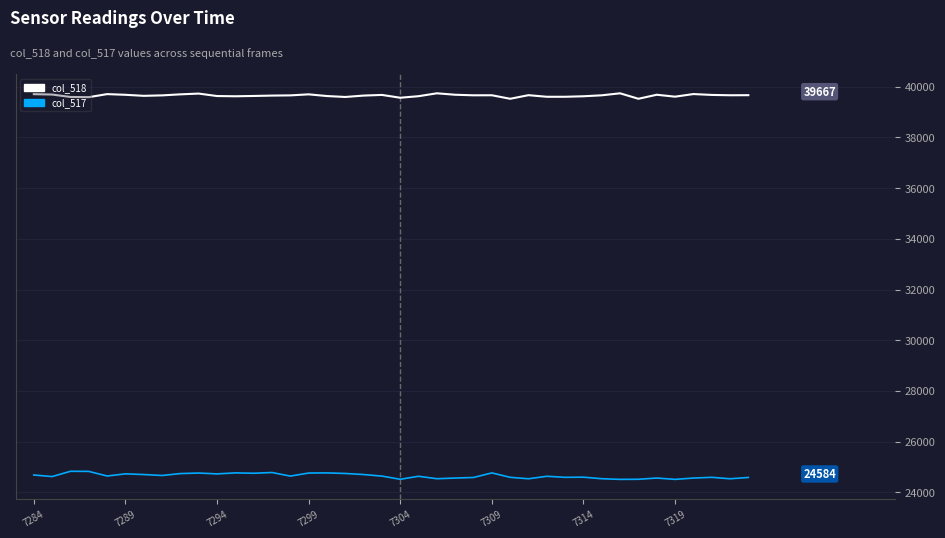

What is the maximum value shown in the chart?

39741